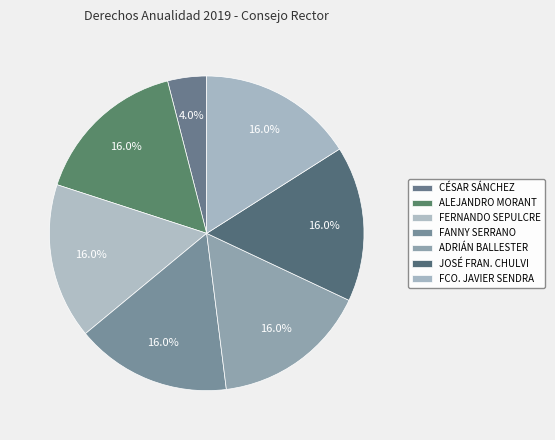

How many segments does this pie chart have?

7